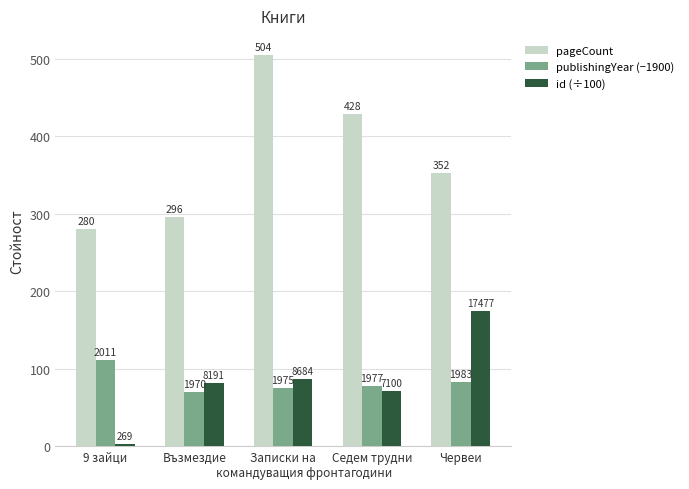

At which label does publishingYear (−1900) first exceed 77?

9 зайци